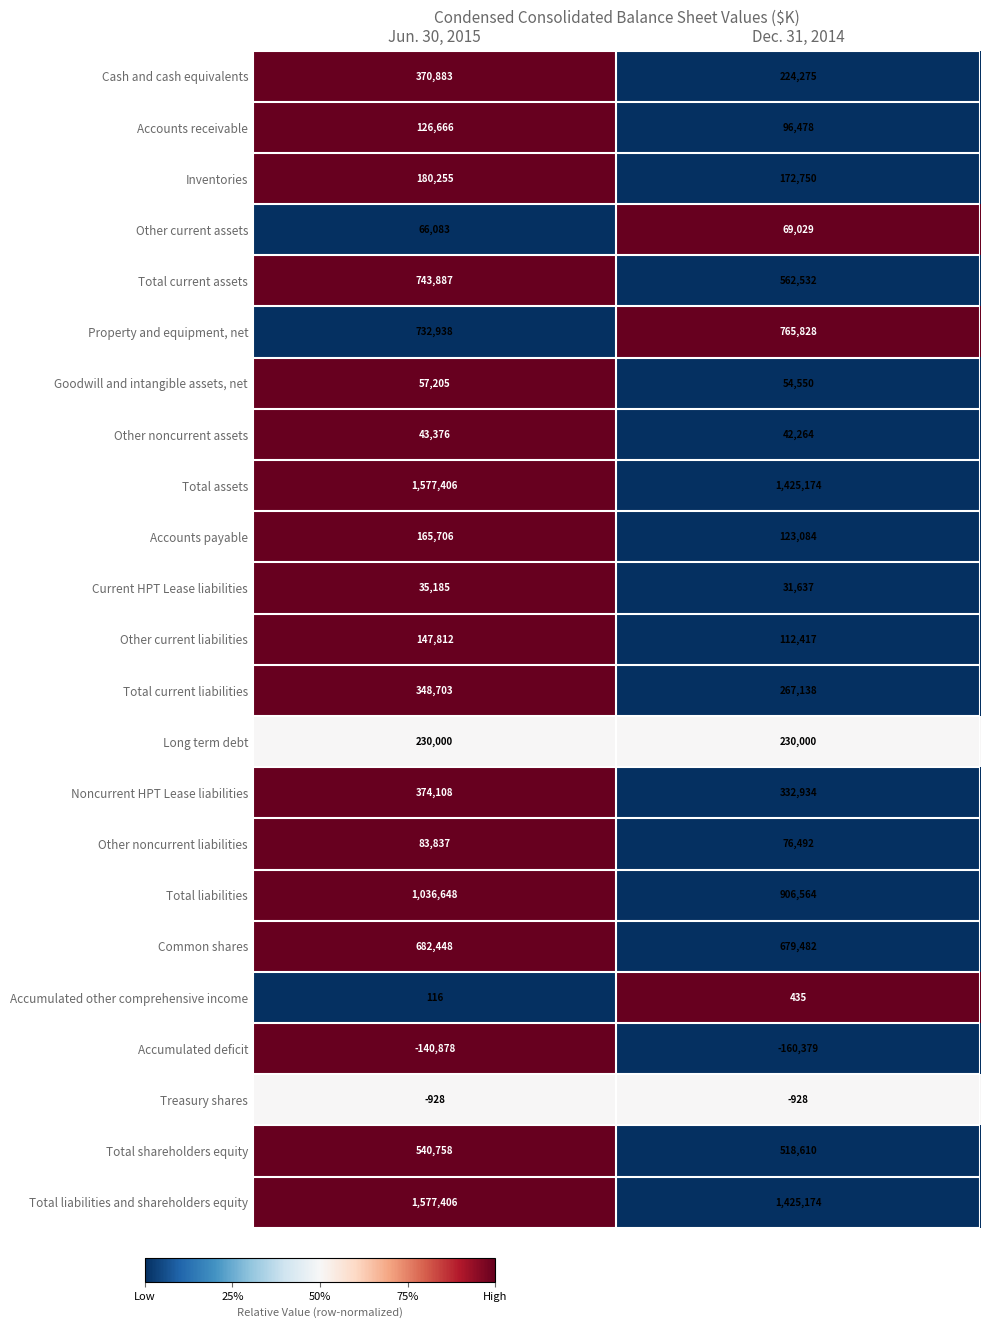

At which category is the sum across all series the highest?

Jun. 30, 2015